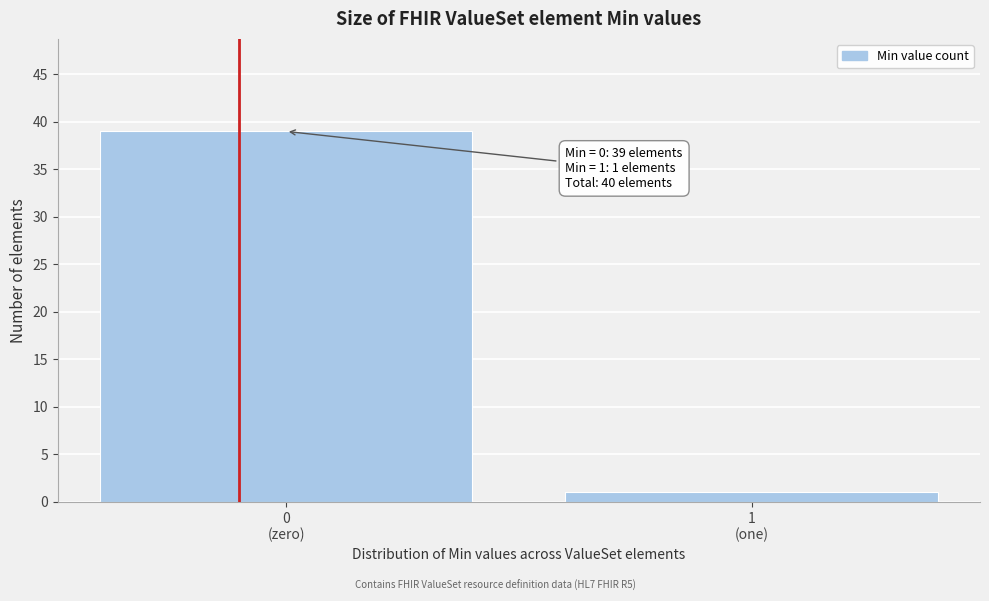

Reading left to right, extract all data points from this chart.

39	1